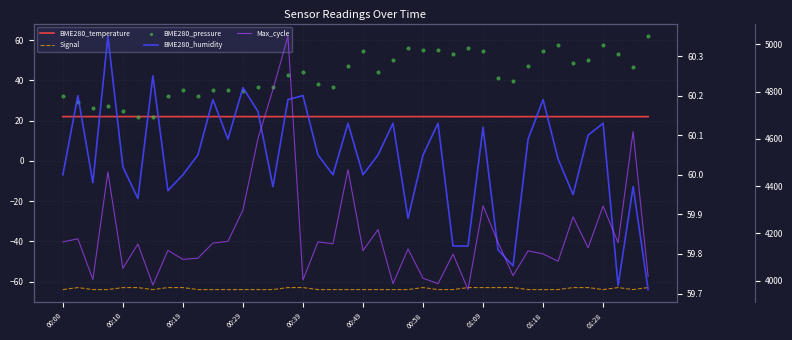

Which series has the widest spread of Y values?

Max_cycle